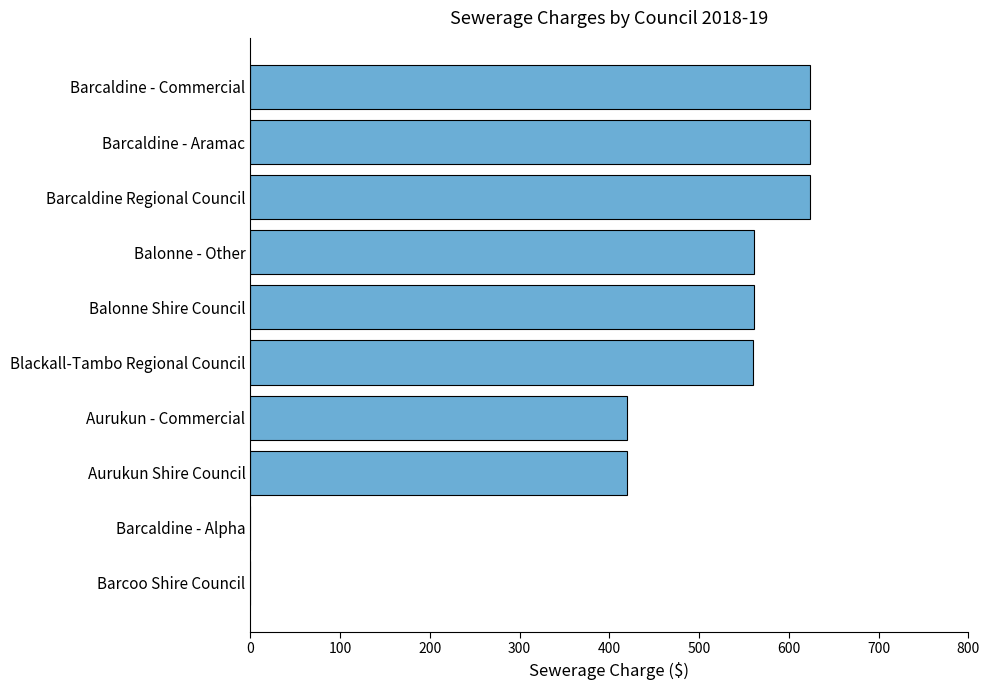

The value at Aurukun Shire Council is 420. True or false?

True